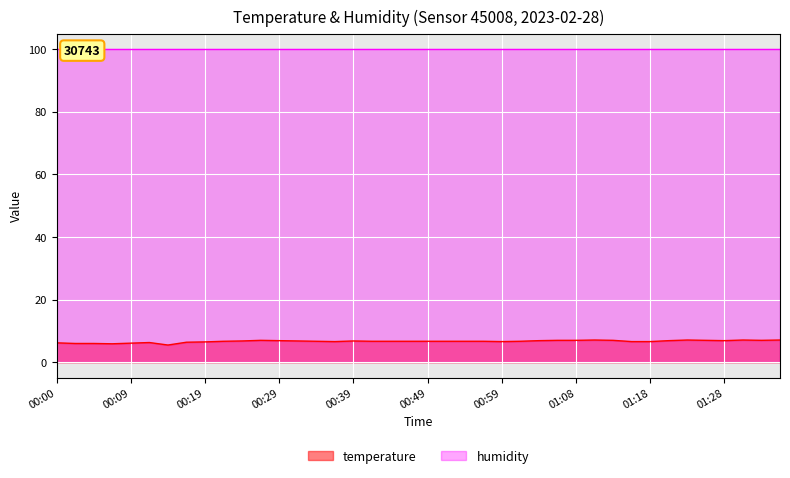

Reading left to right, extract all data points from this chart.

00:00=6.2	00:02=6.0	00:05=6.0	00:07=5.9	00:09=6.1	00:12=6.3	00:14=5.5	00:17=6.4	00:19=6.5	00:22=6.7	00:24=6.8	00:27=7.0	00:29=6.9	00:32=6.8	00:34=6.7	00:37=6.6	00:39=6.8	00:42=6.7	00:44=6.7	00:46=6.7	00:49=6.7	00:51=6.7	00:54=6.7	00:56=6.7	00:59=6.6	01:01=6.7	01:03=6.9	01:06=7.0	01:08=7.0	01:11=7.1	01:13=7.0	01:16=6.6	01:18=6.6	01:20=6.9	01:23=7.1	01:25=7.0	01:28=6.9	01:30=7.1	01:33=7.0	01:35=7.1